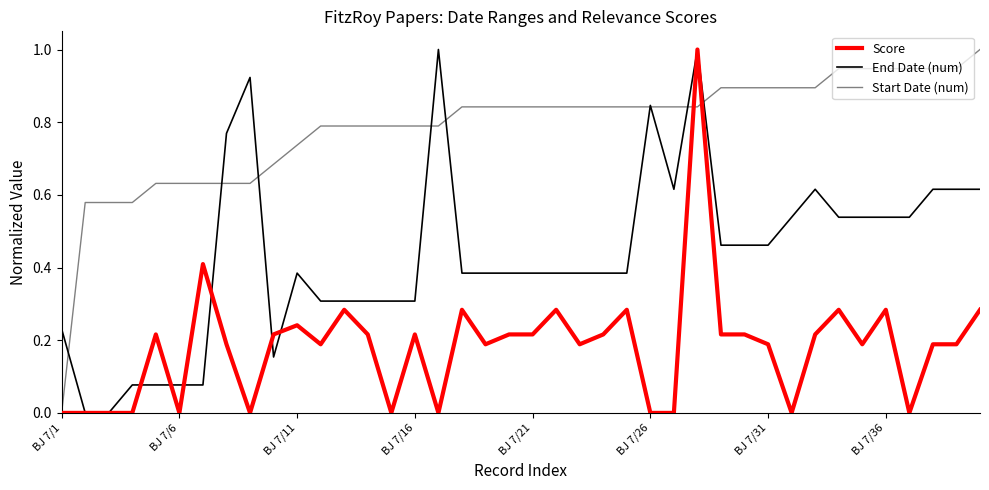

What is the greatest value displayed?

1.0